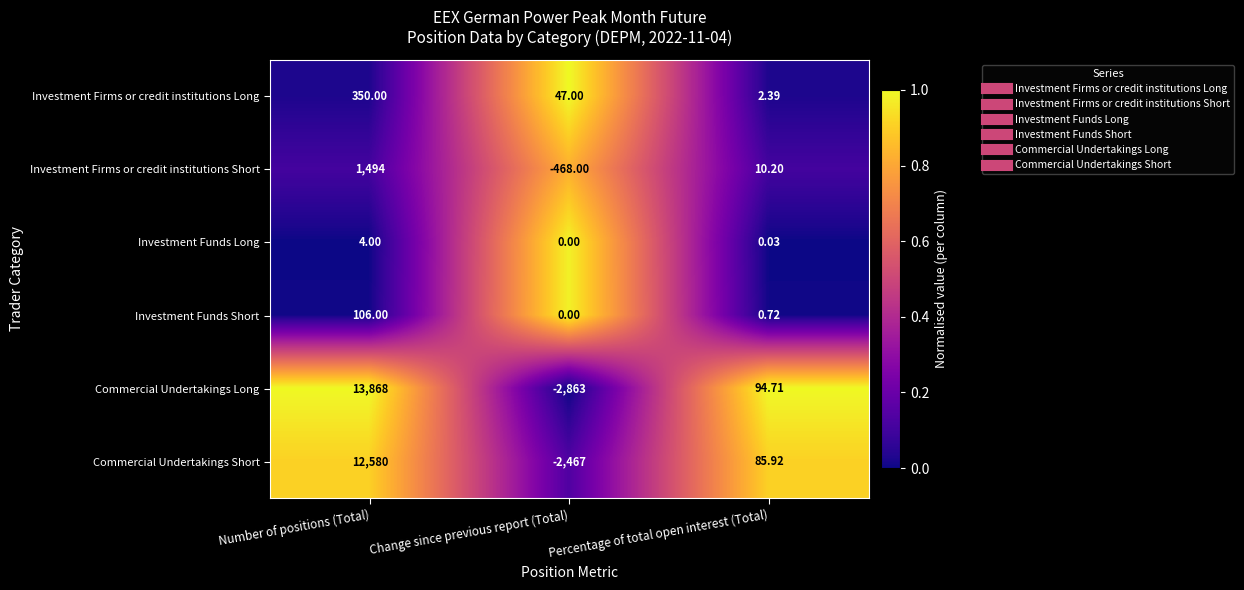

Which series has the largest range (max minus min)?

Commercial Undertakings Long